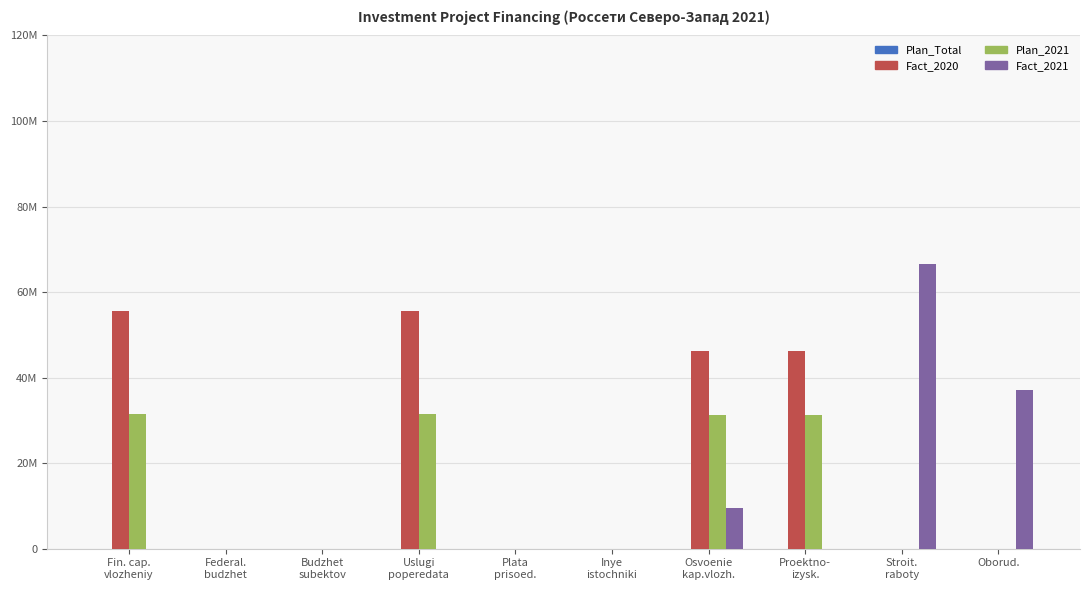

Are the bars horizontal?

No